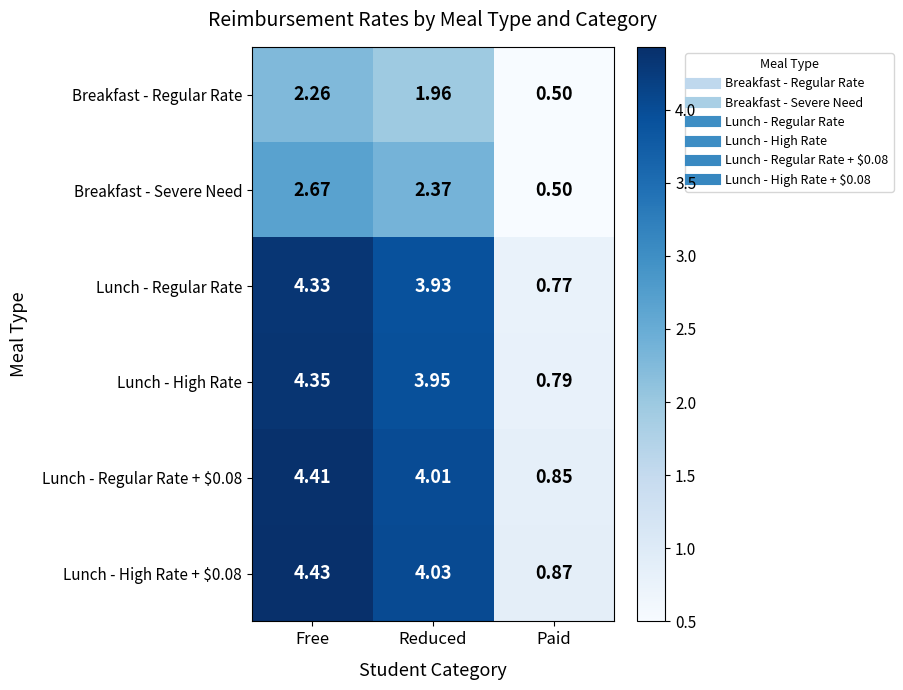

At which category is the sum across all series the highest?

Free